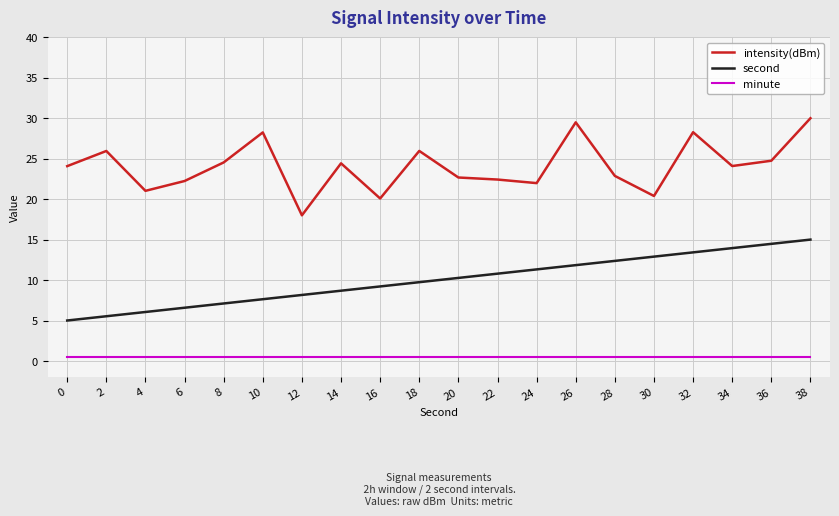

Is this an area chart (filled region under the line)?

No